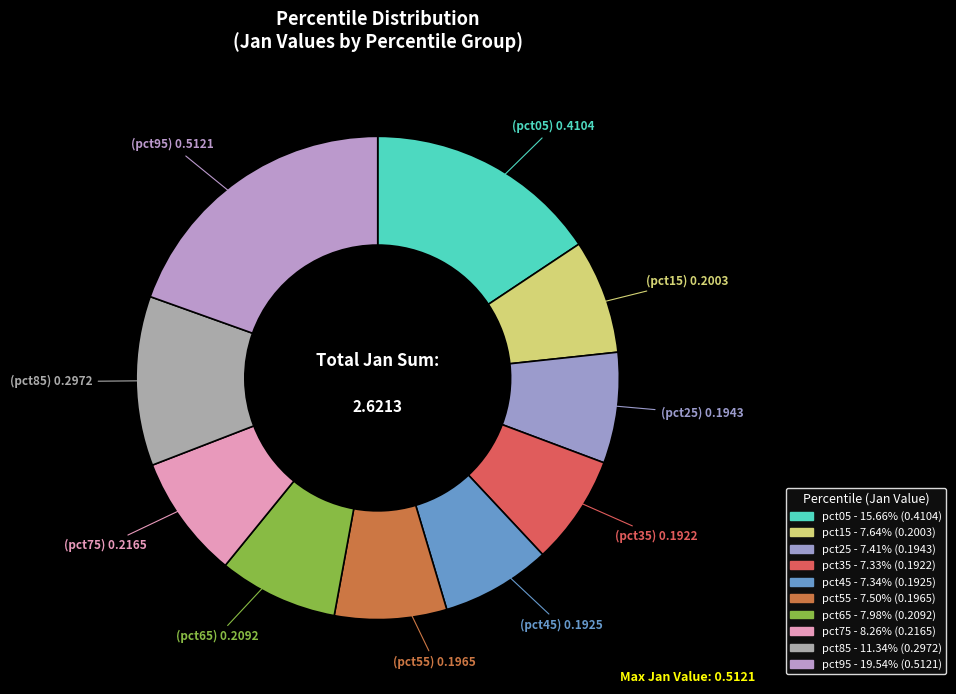

Combined, what portion of the pie is pct65 and pct95?

27.5%